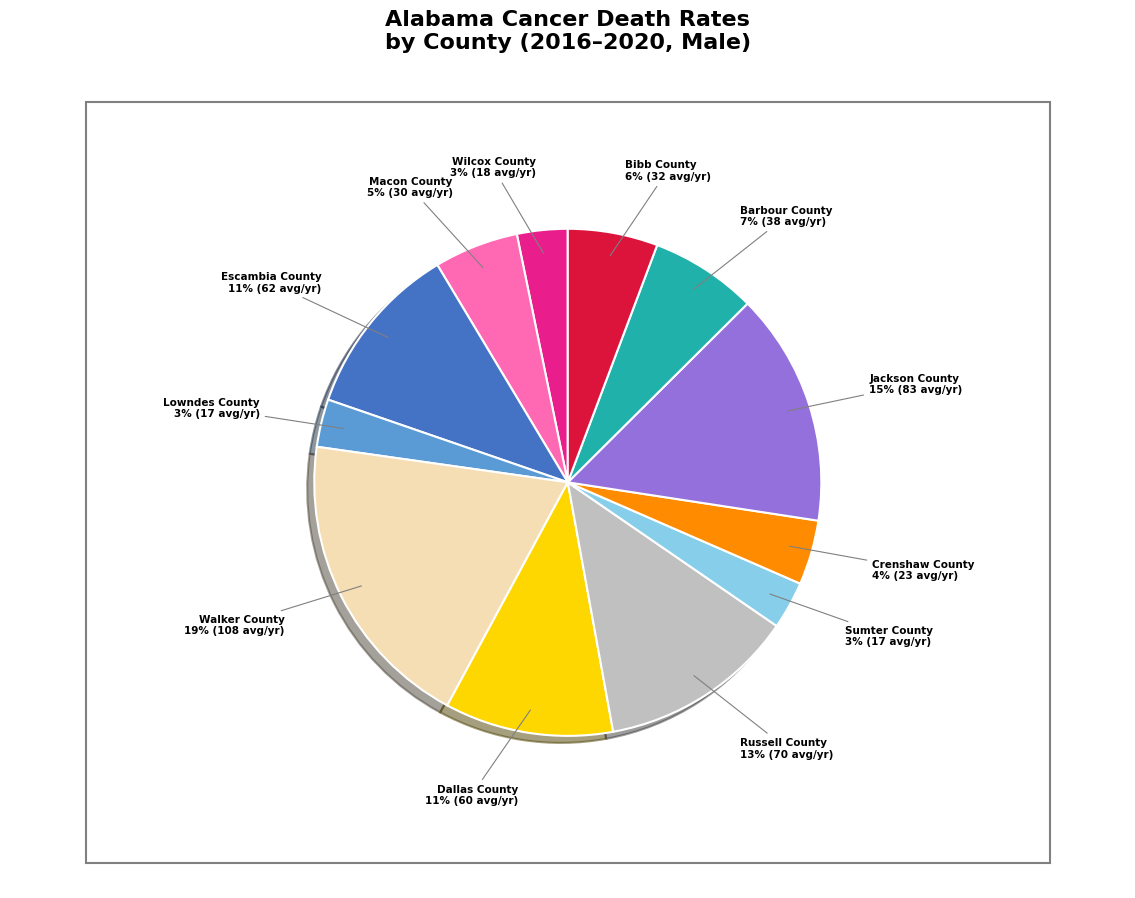

To the nearest percent, what percentage of the pie is Escambia County?

11%